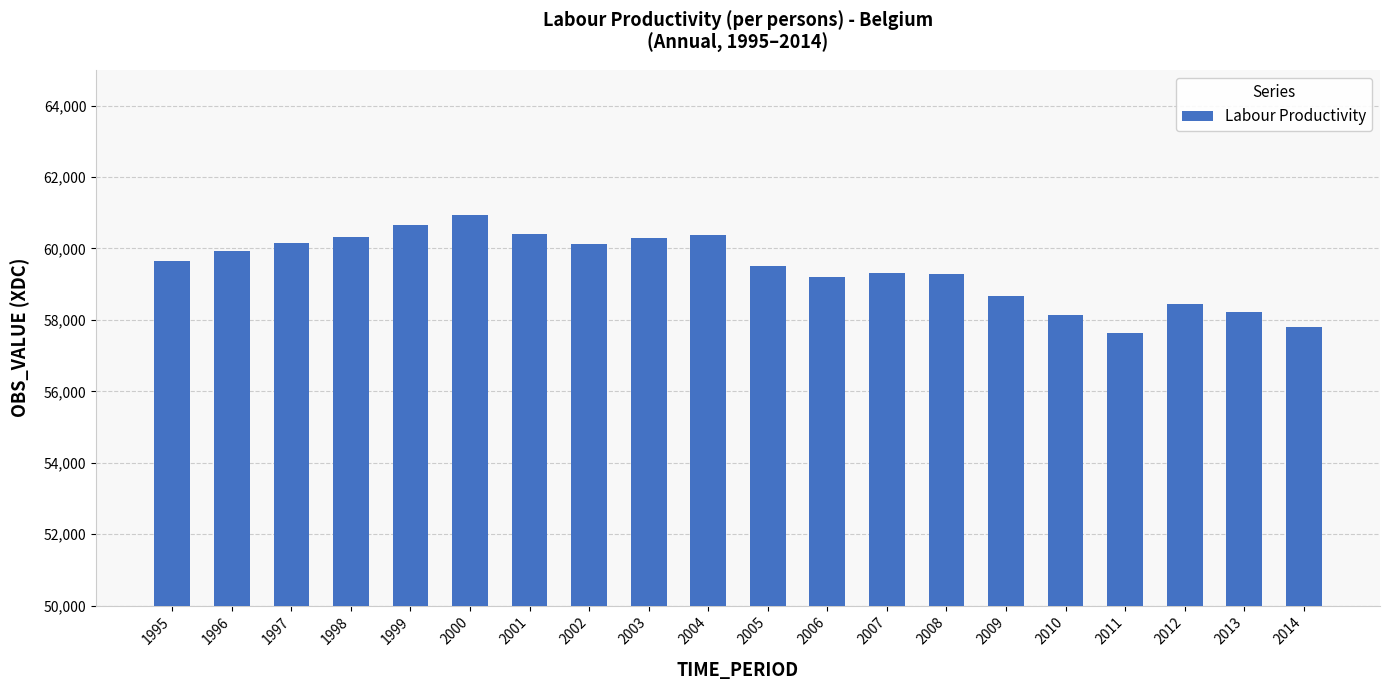

Read the value at 1999.

60651.8